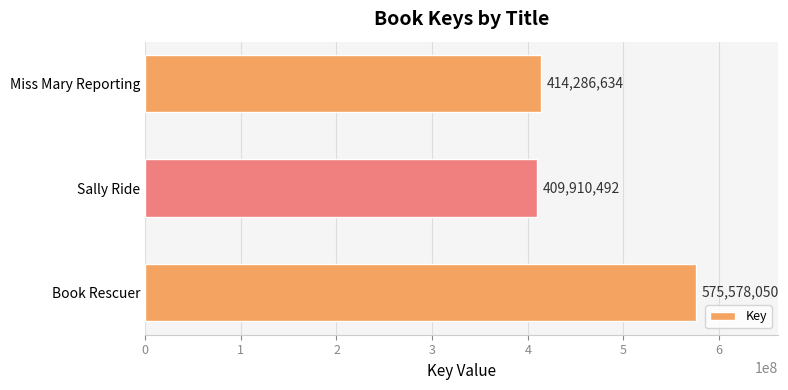

What is the ratio of the value at Book Rescuer to the value at Sally Ride?

1.4